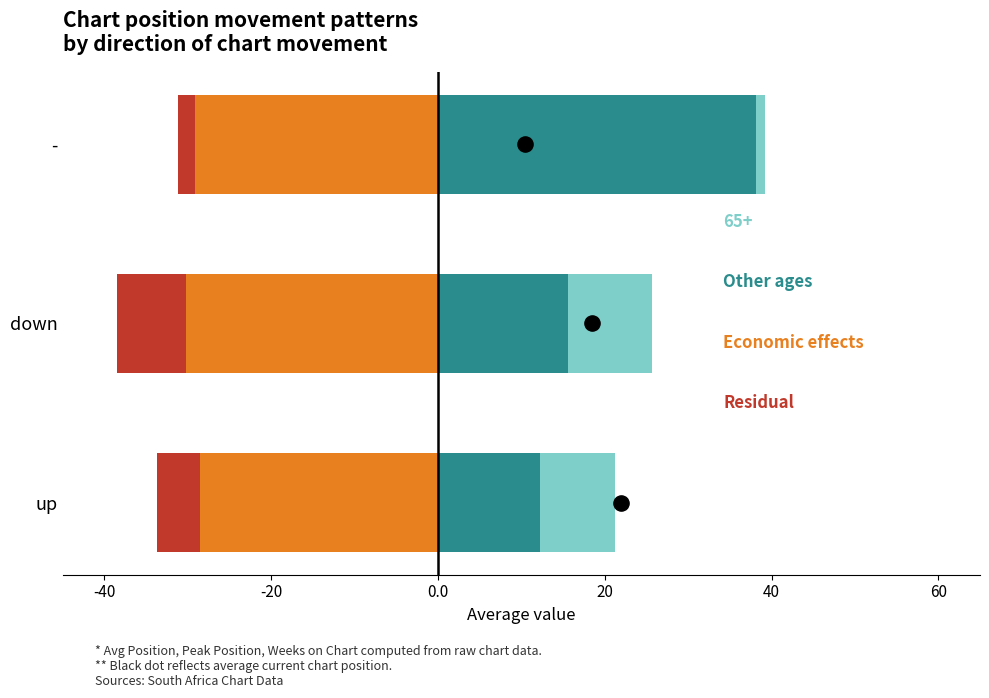

Which series reaches the maximum Y coordinate?

Other ages